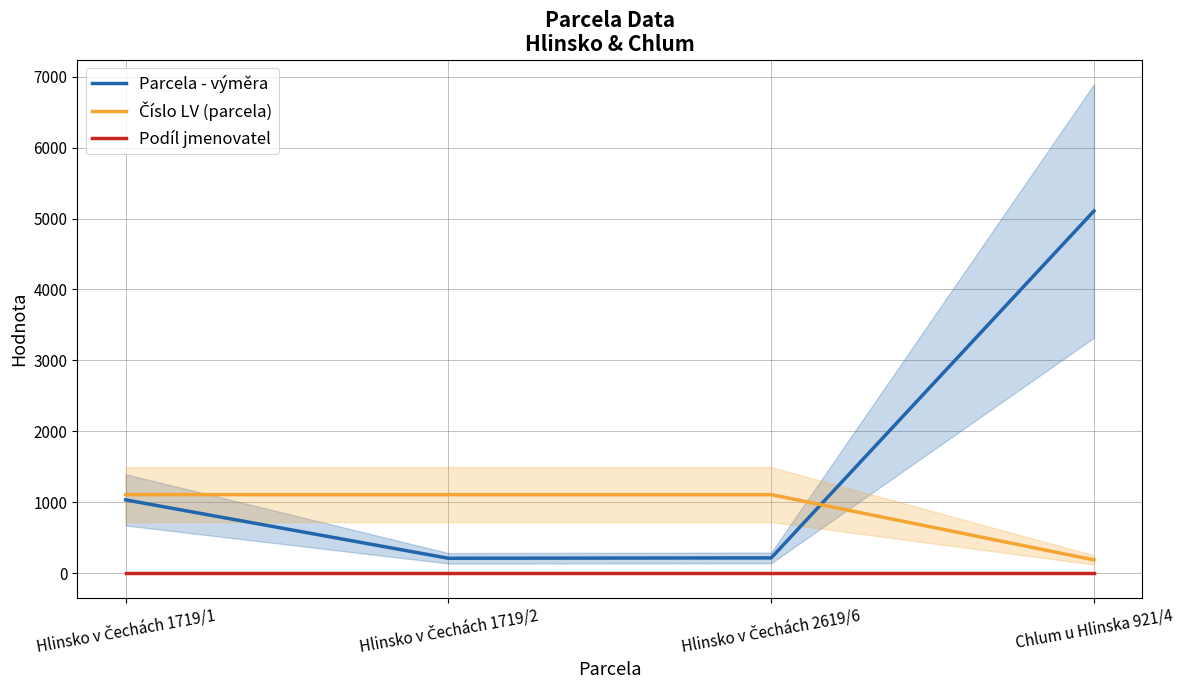

List the series in order of their peak value, highest first.

Parcela - výměra, Číslo LV (parcela), Podíl jmenovatel